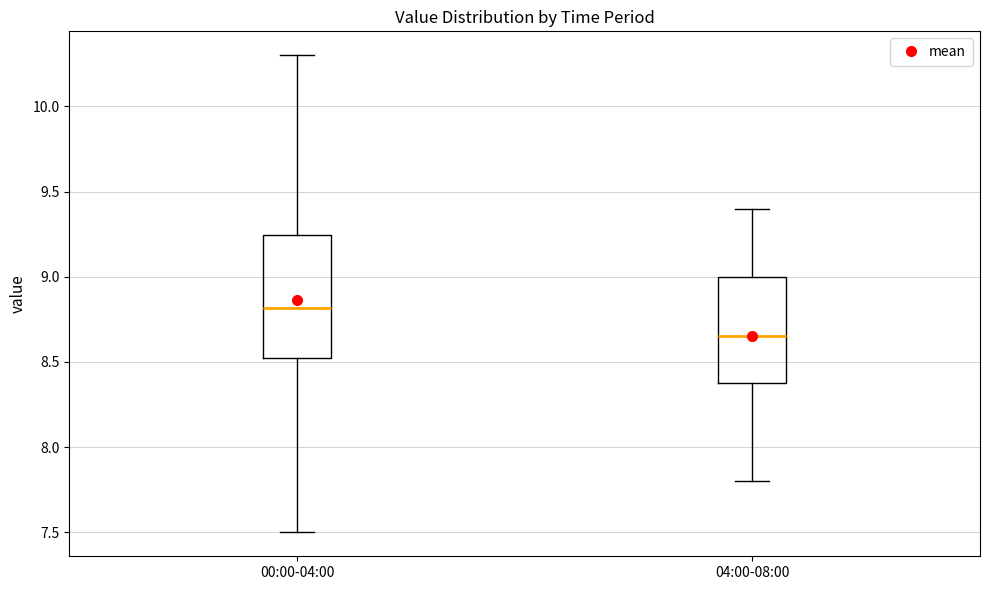

Reading left to right, transcribe this box plot: for each box, give where its median line is, the range the box spans, and where its two whiskers end, as read against the y-axis. The values are not printed on the chart, so give them approximately, as read against the axis.

00:00-04:00: median 8.80, box 8.50 to 9.25, whiskers 7.50 to 10.30
04:00-08:00: median 8.65, box 8.40 to 9.00, whiskers 7.80 to 9.40